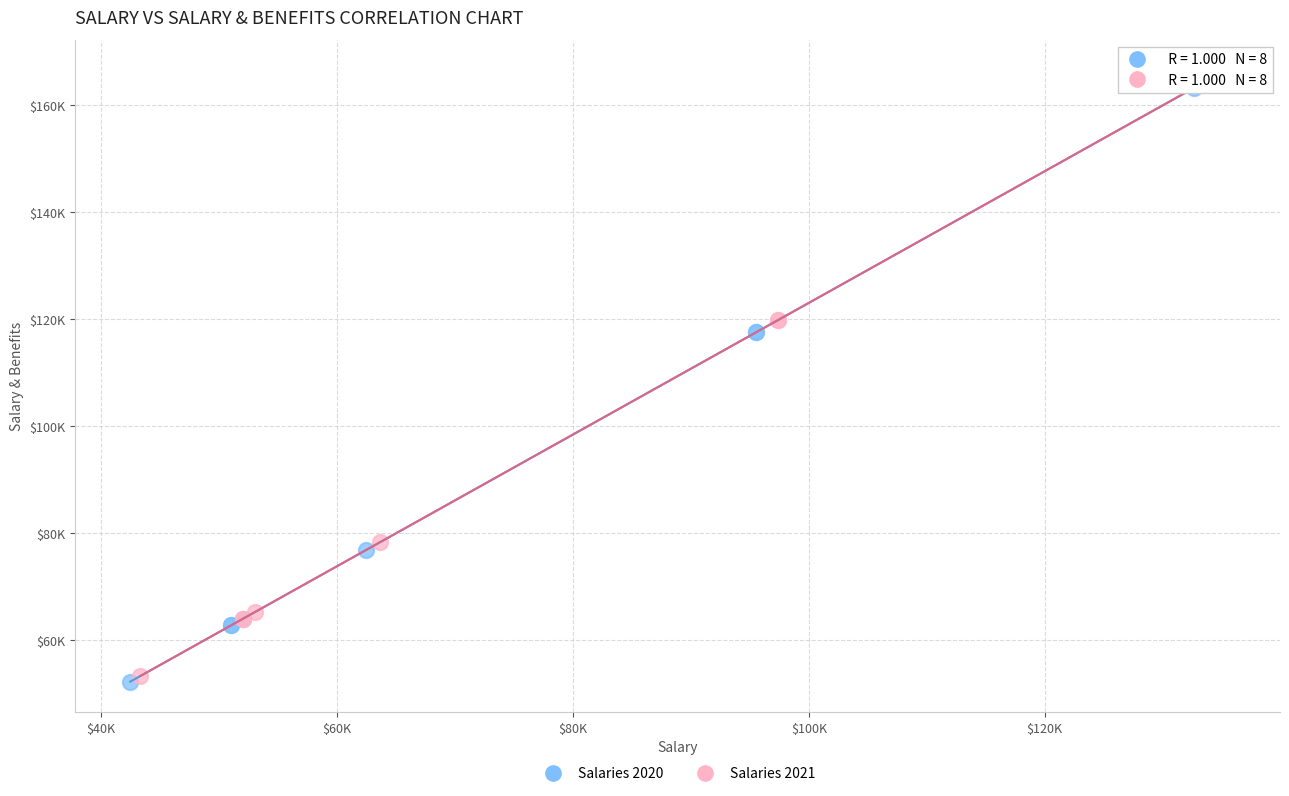

Which series reaches the minimum Y coordinate?

Salaries 2020